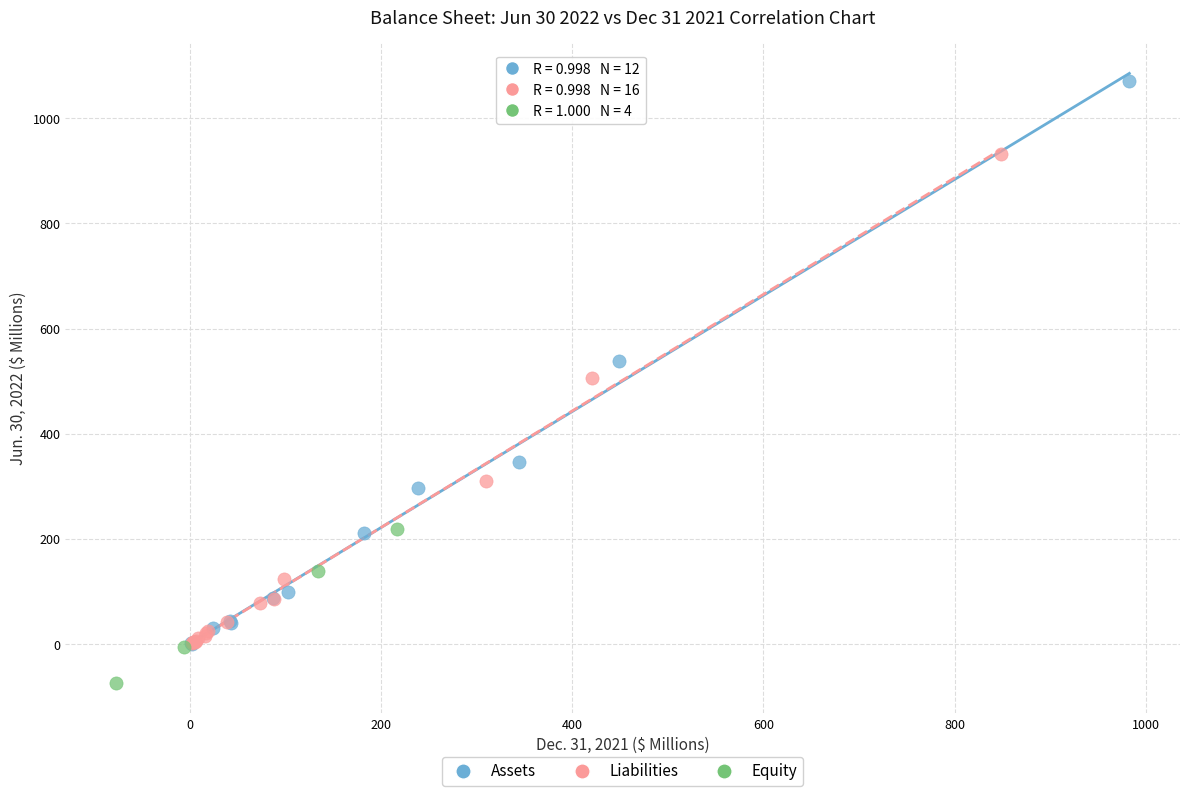

Which series has the widest spread of Y values?

Assets